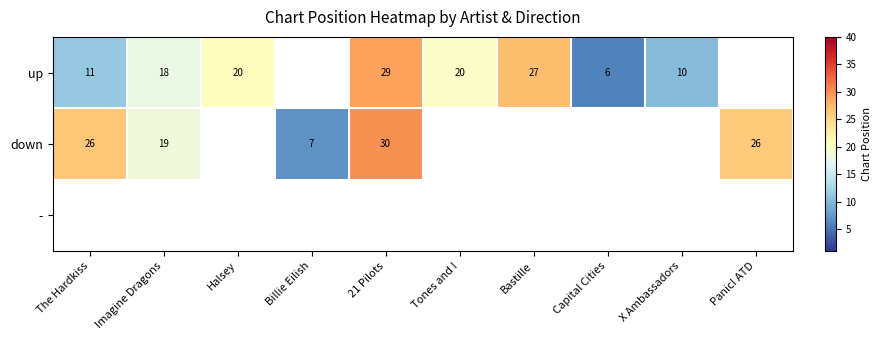

Between Capital Cities and X Ambassadors, which is larger?

X Ambassadors